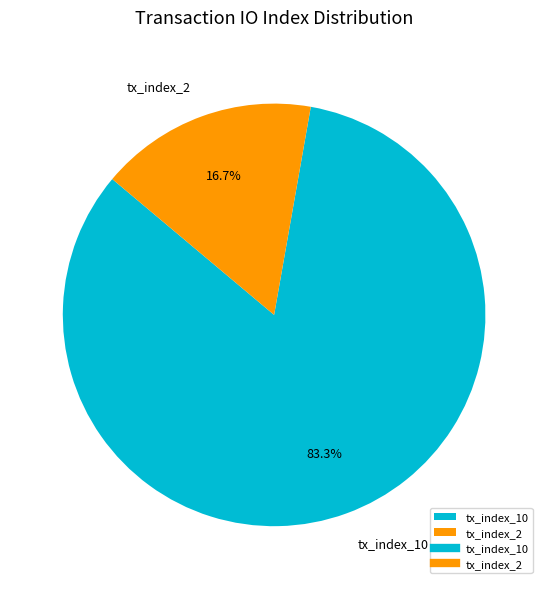

The tx_index_10 slice represents 78% of the pie. True or false?

False